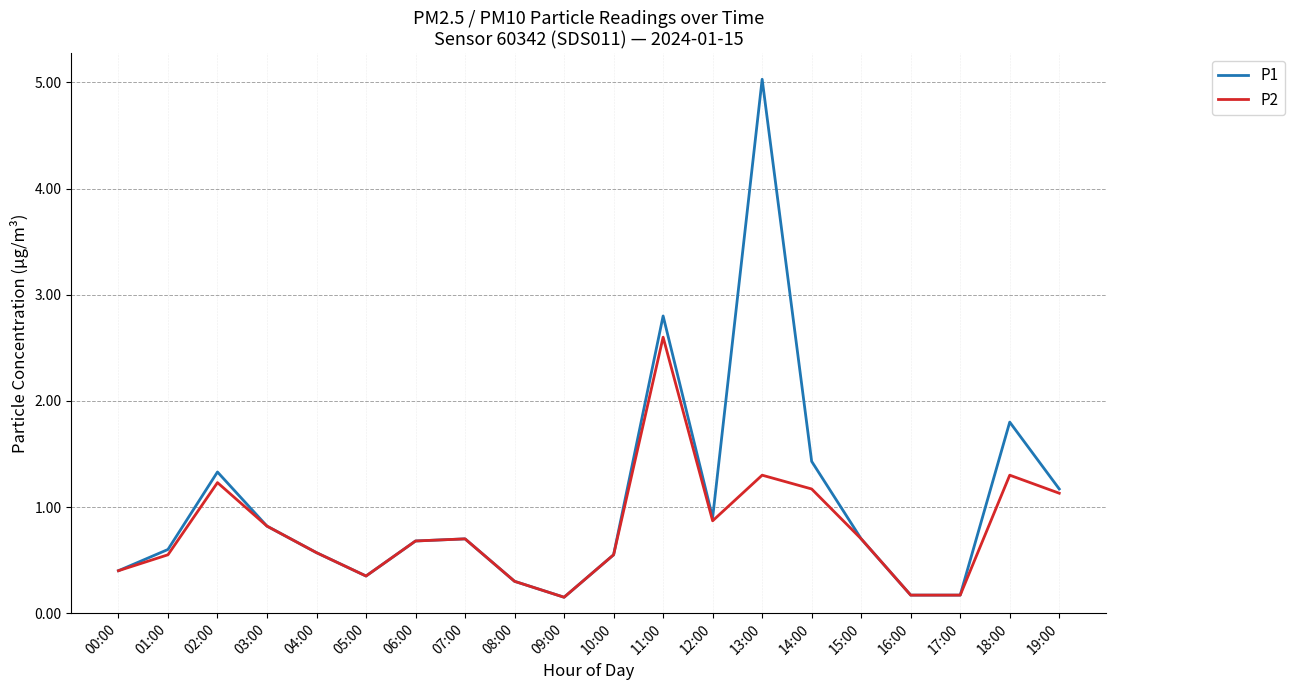

What is the maximum value shown in the chart?

5.0